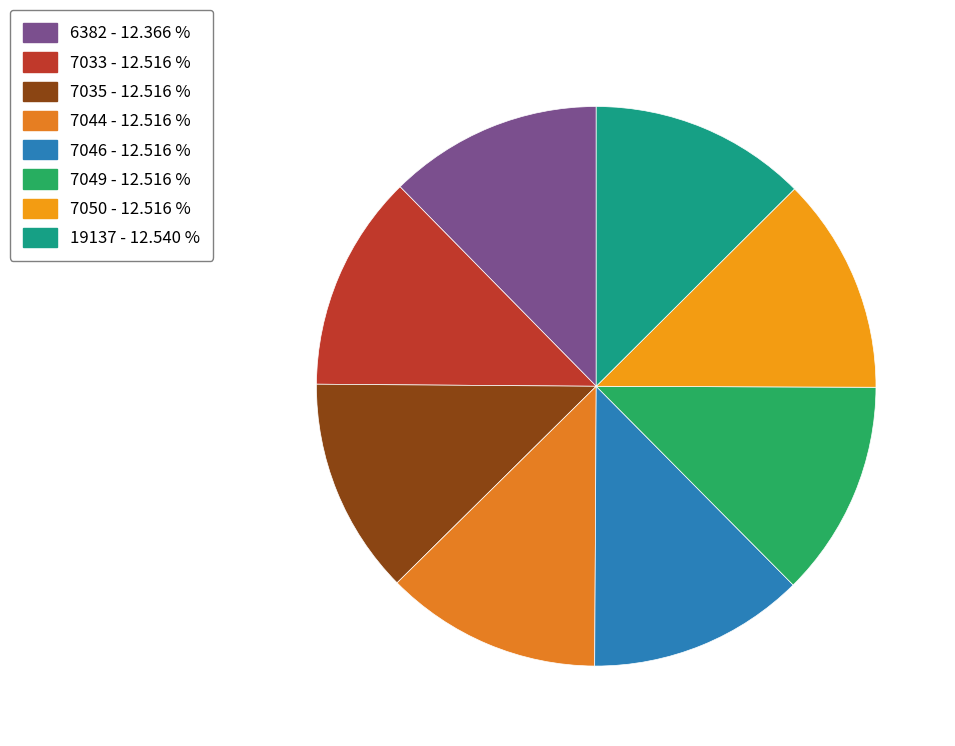

Does any single category account for the majority?

No